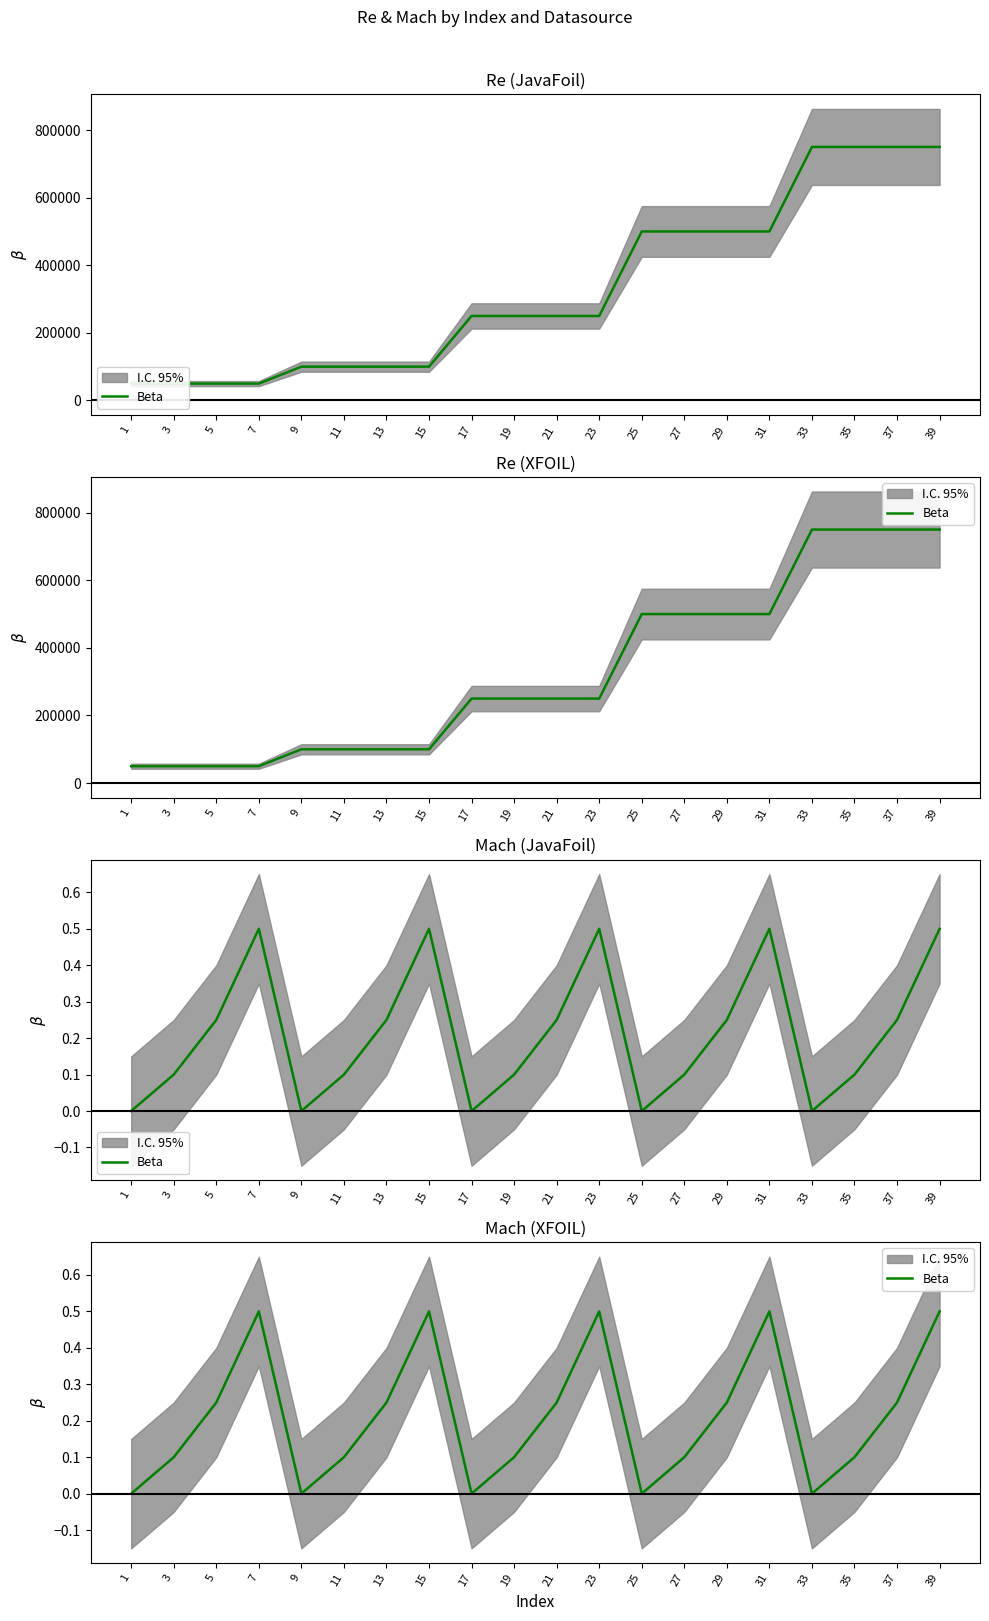

How many data points does each series have?

20